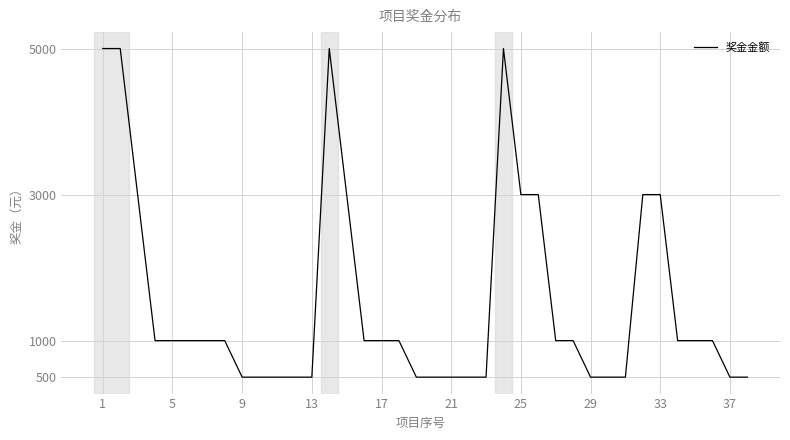

What is the maximum value shown in the chart?

5000